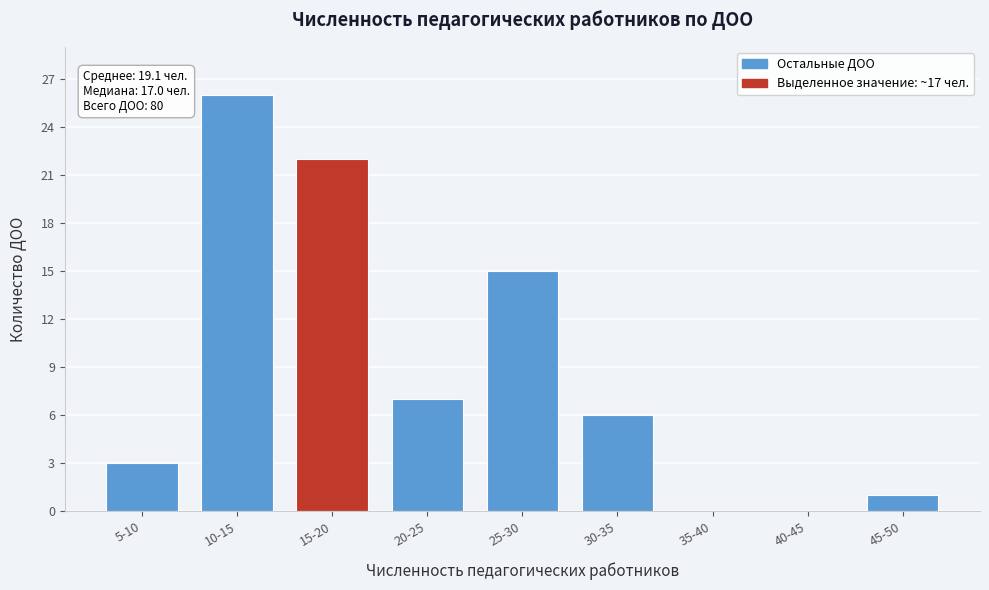

Reading right to left, extract all data points from this chart.

45-50=1	40-45=0	35-40=0	30-35=6	25-30=15	20-25=7	15-20=22	10-15=26	5-10=3